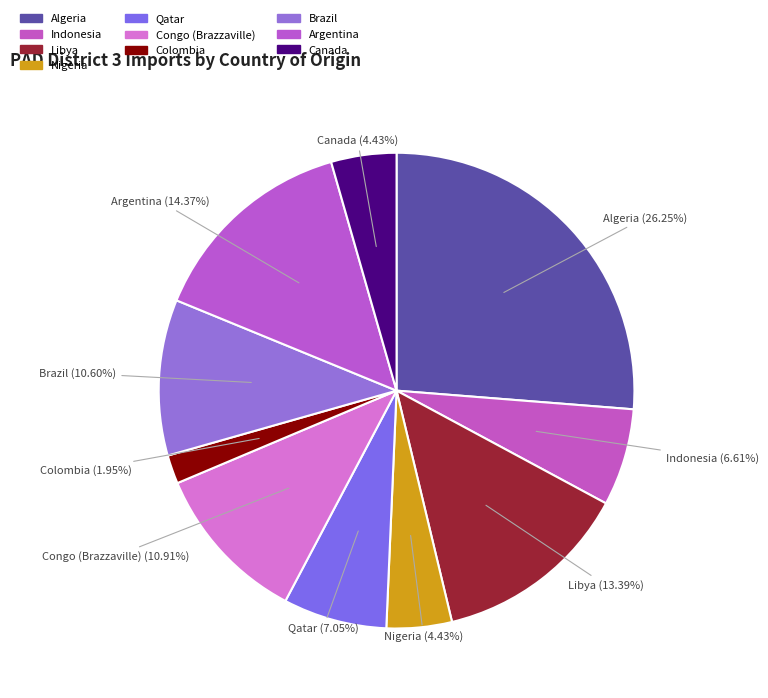

What portion of the pie excludes Congo (Brazzaville)?

89.1%